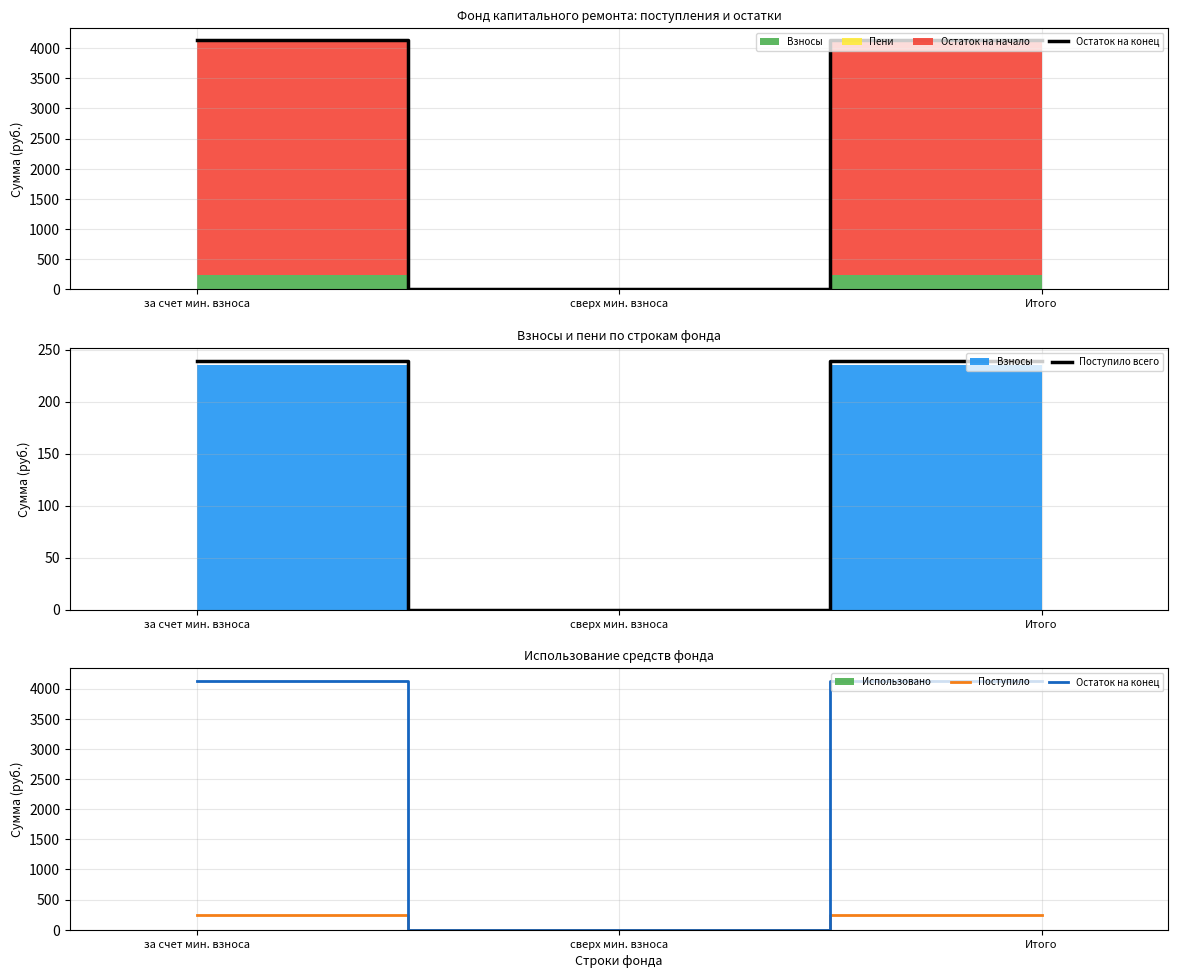

How many values in Поступило are above zero?

2